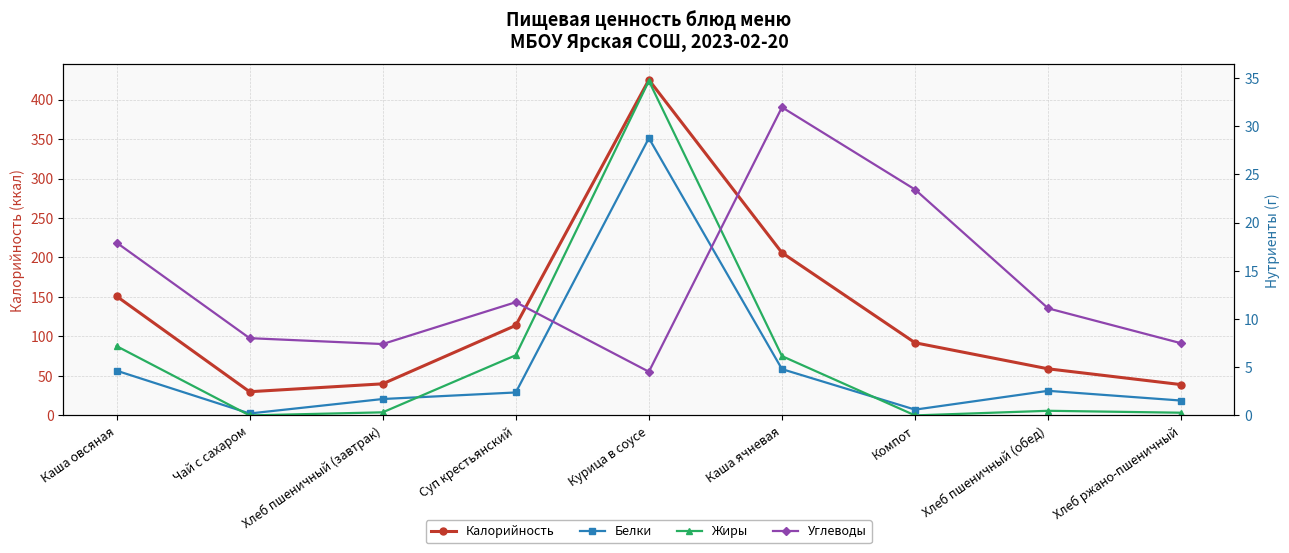

What is the difference between the Жиры values at Хлеб пшеничный (завтрак) and Компот?

0.3